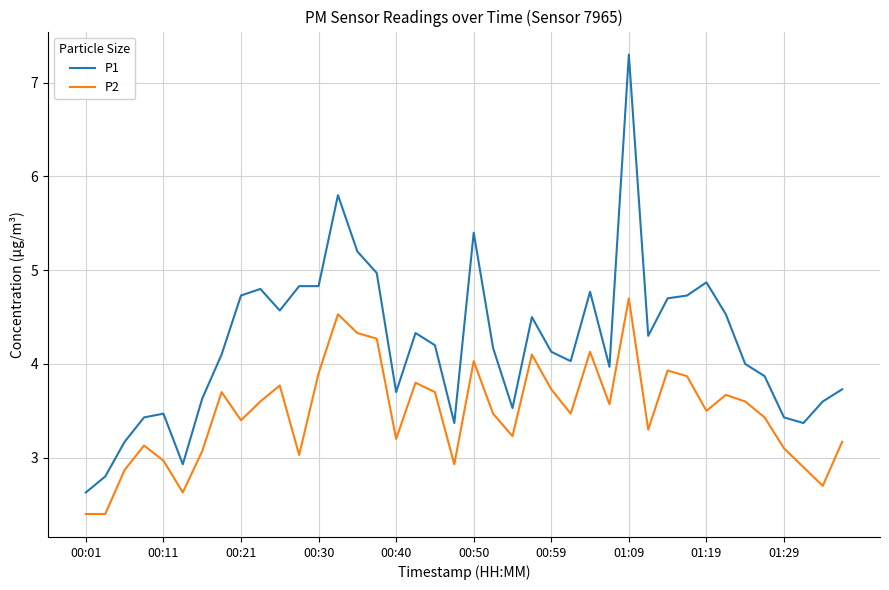

Which series has the widest spread of values?

P1